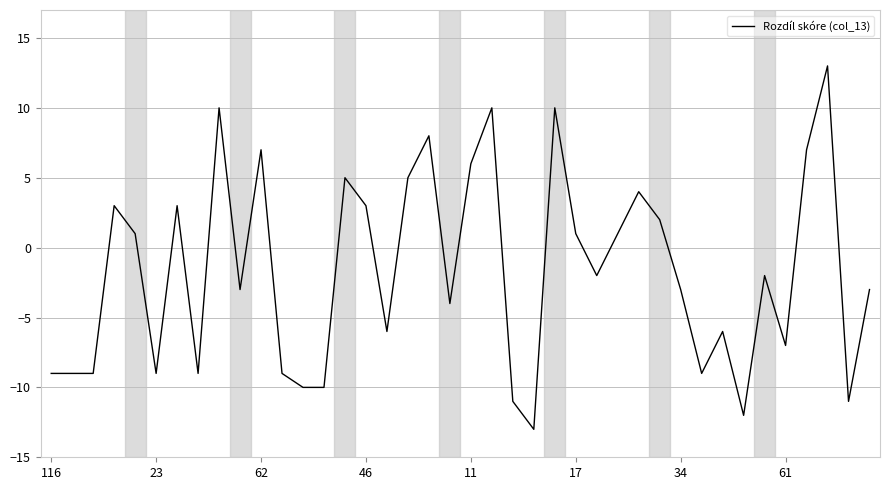

What is the smallest value displayed?

-13